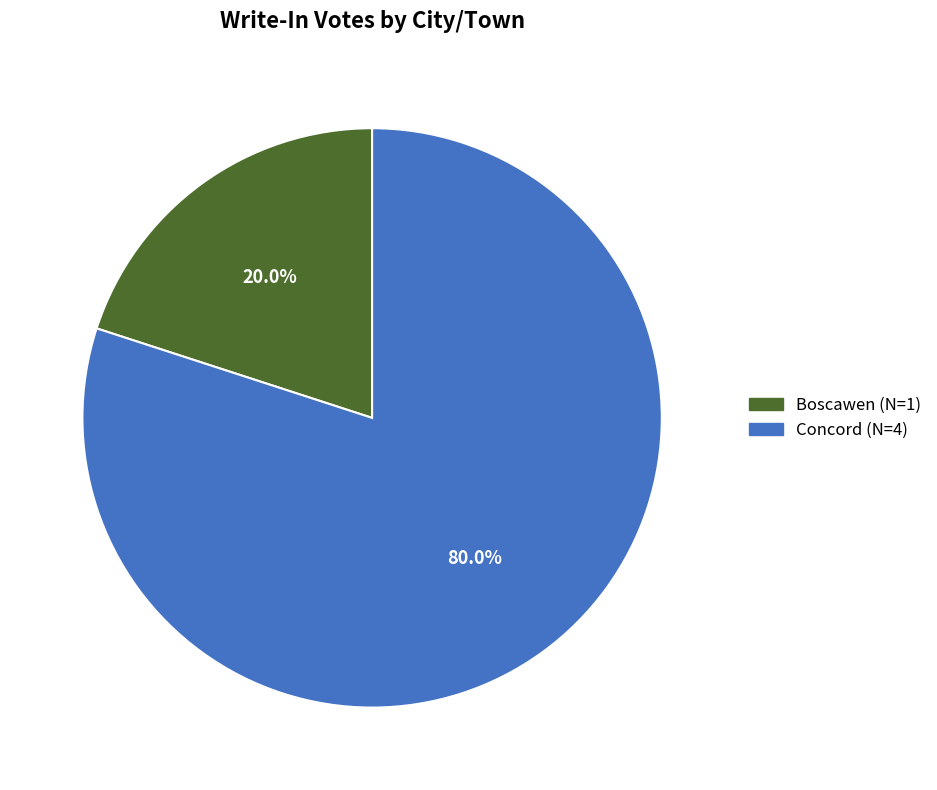

True or false: Boscawen accounts for 20% of the total.

True